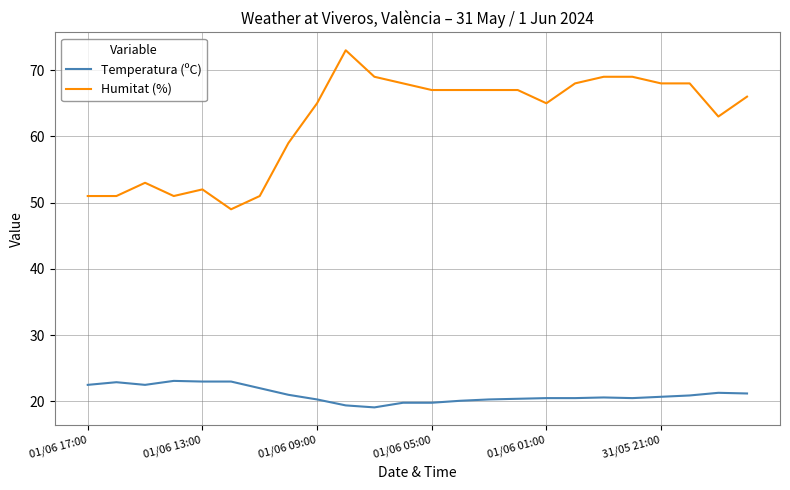

Rank the series by their average value, from lowest to highest.

Temperatura (ºC), Humitat (%)